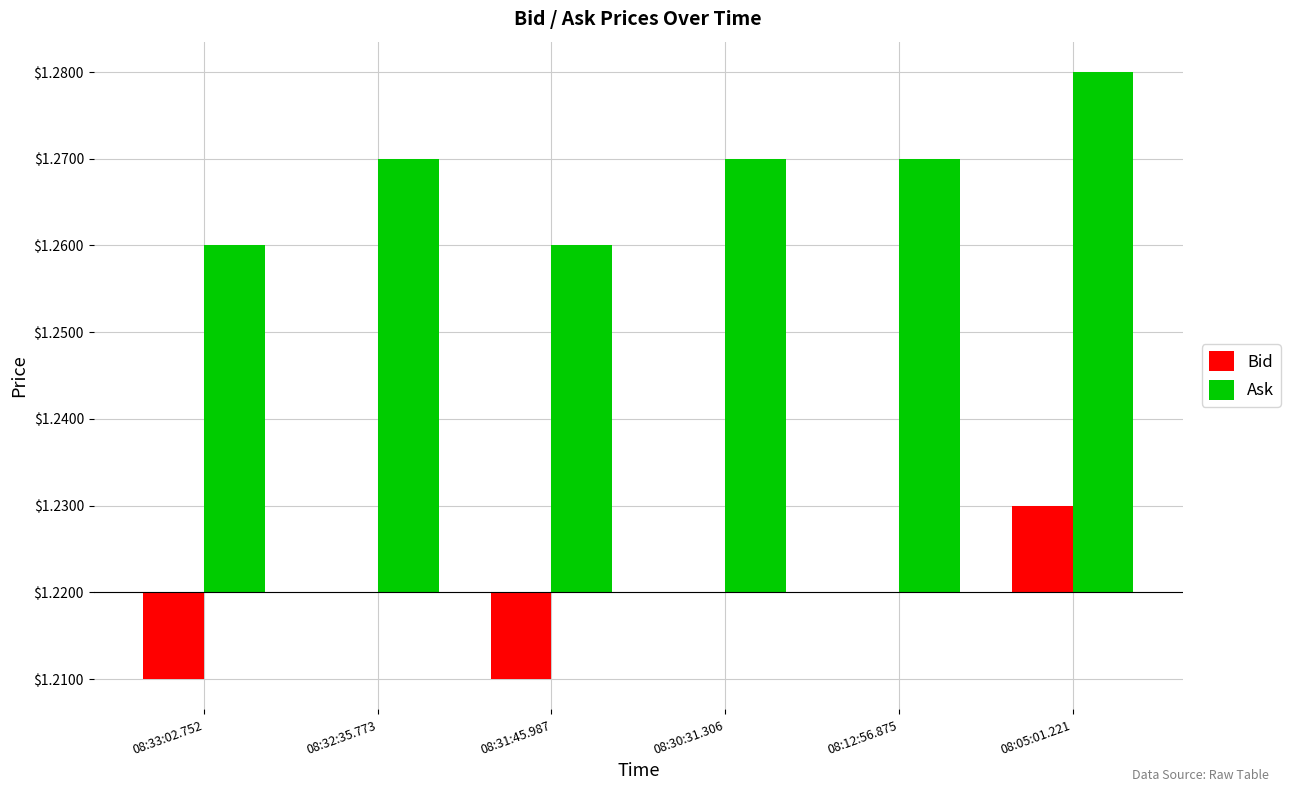

What is the label of the 3rd bar from the left?

08:31:45.987